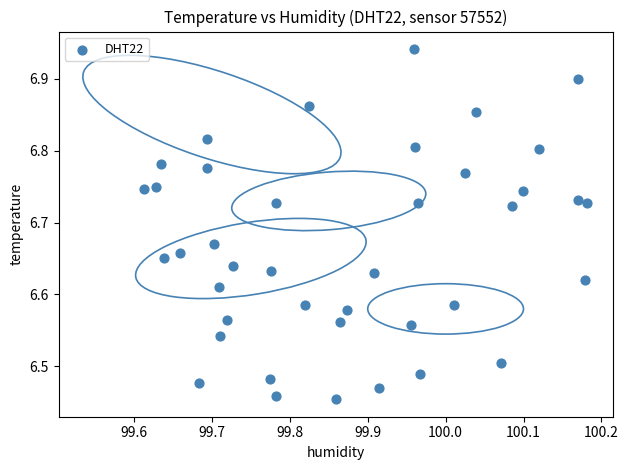

What is the range of X values (max minus min)?

0.6